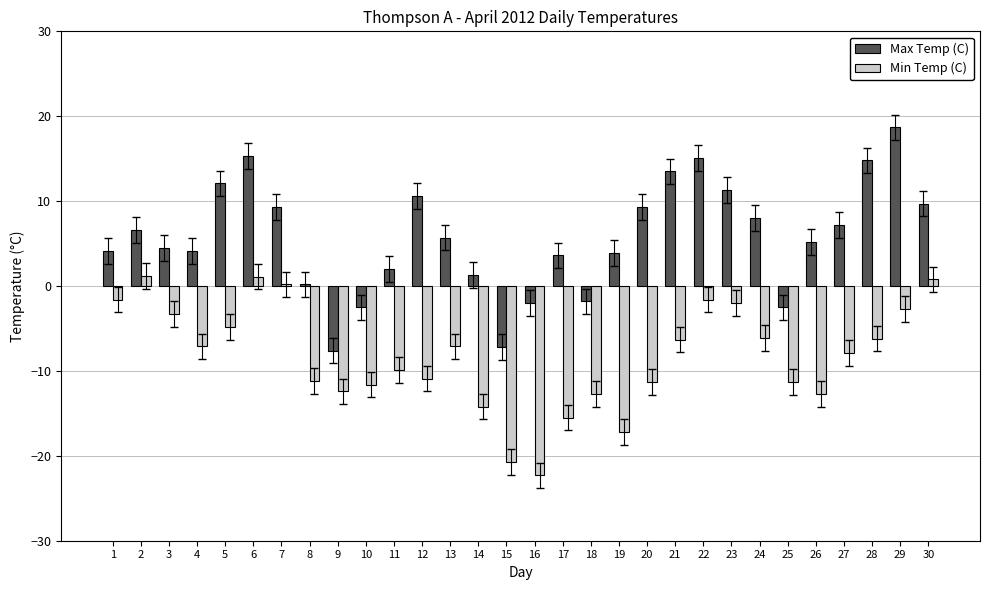

What is the highest value of the Min Temp (C) series?

1.2